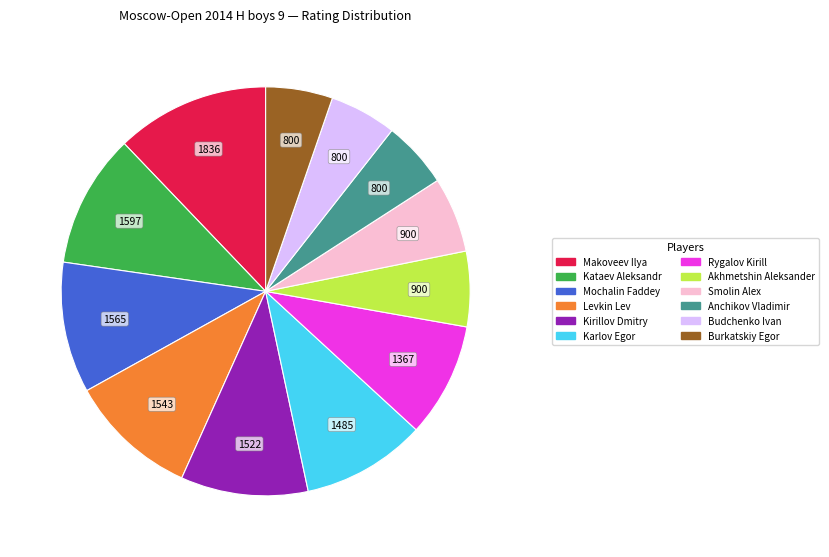

Is it true that Rygalov Kirill is 1% of the pie?

False